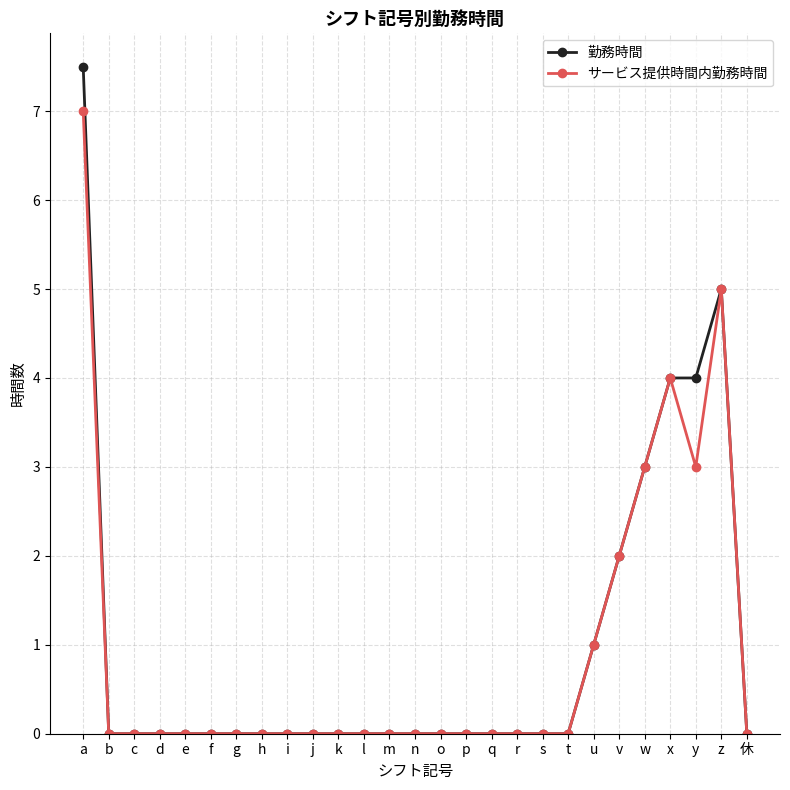

Which series changed the most between a and 休?

勤務時間